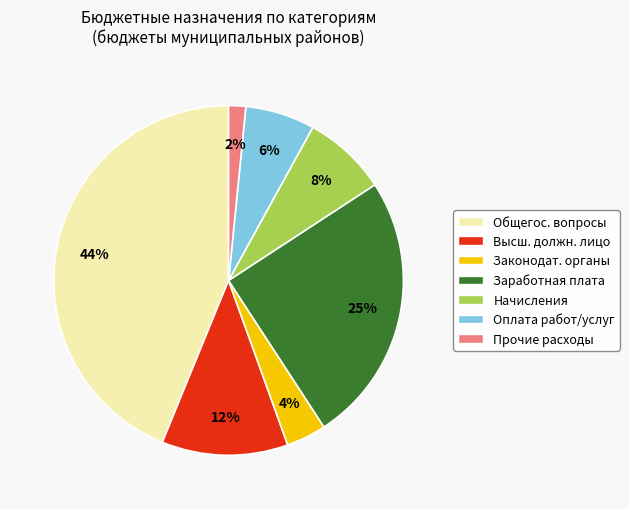

To the nearest percent, what is the average slice percentage?

14%